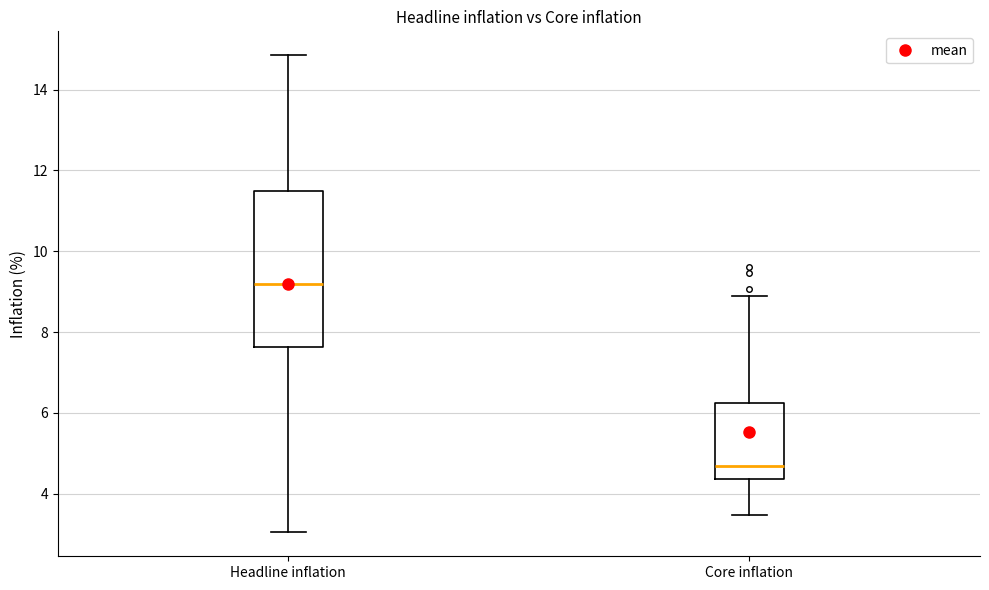

Where does the lower whisker of the box for Core inflation end on the y-axis? The values are not printed on the chart, so give them approximately, as read against the axis.

3.4